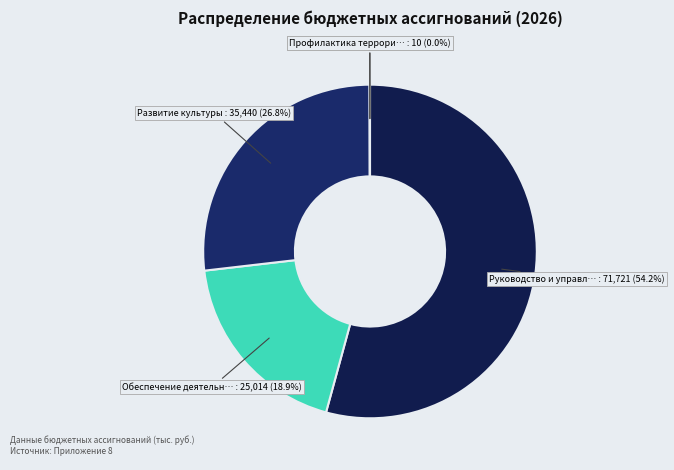

To the nearest percent, what is the difference between the largest and smallest slice percentages?

54%